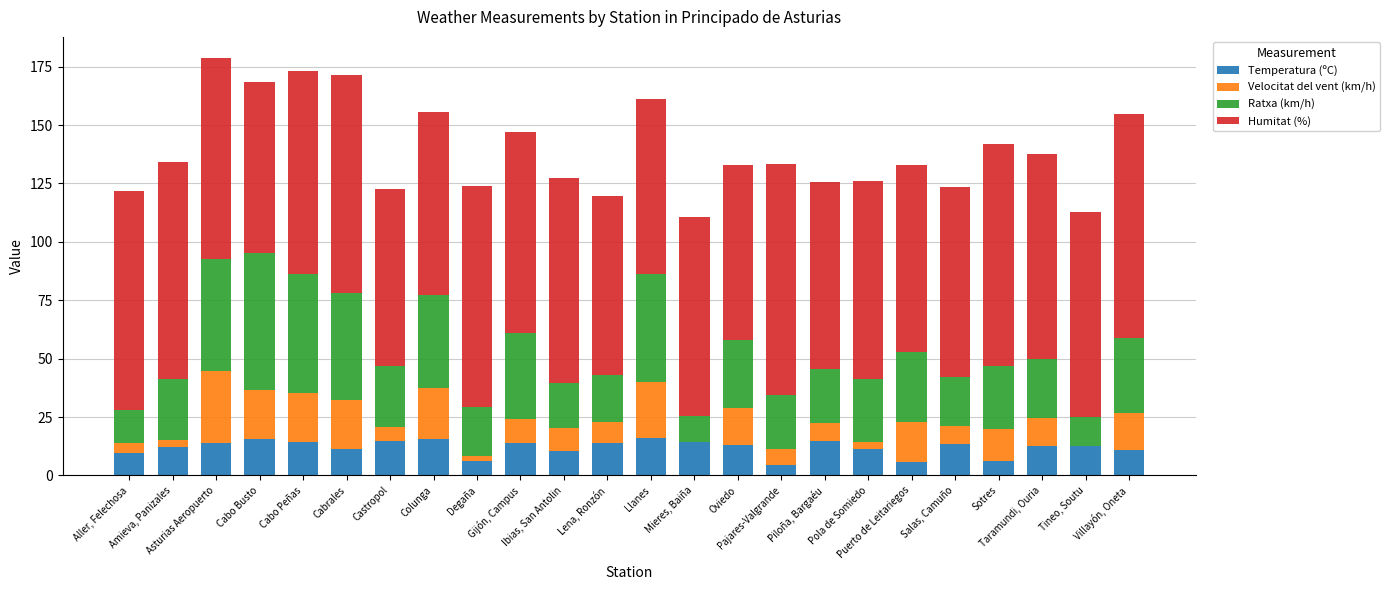

What is the maximum value for Temperatura (ºC)?

16.1